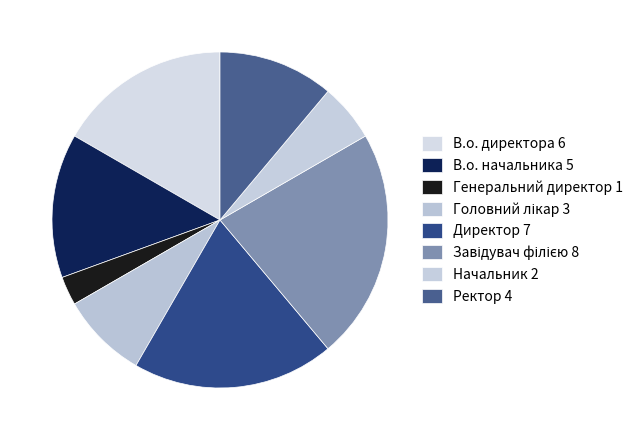

What is the change in value from В.о. директора to Директор?

+1